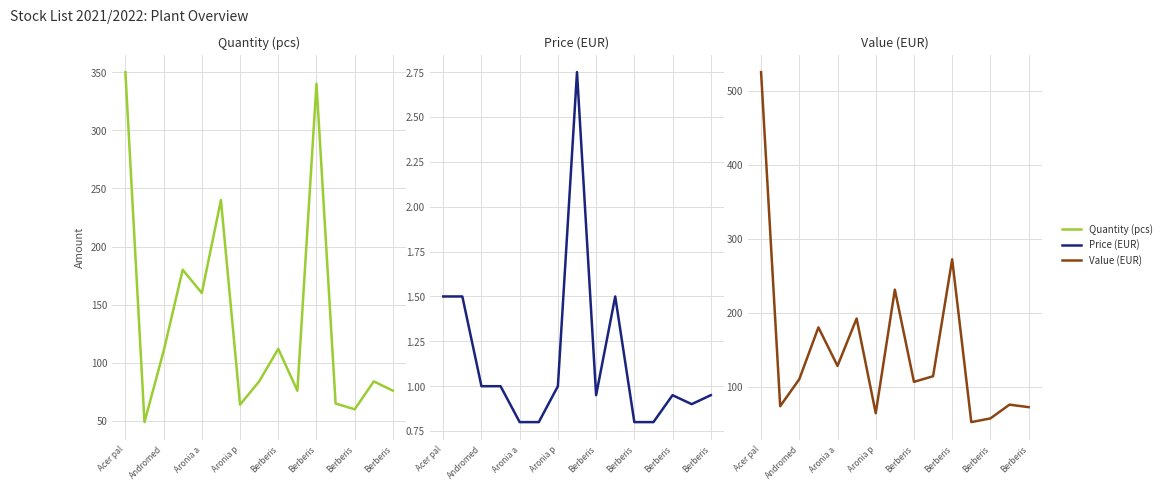

What are all the series names shown in the legend?

Quantity (pcs), Price (EUR), Value (EUR)